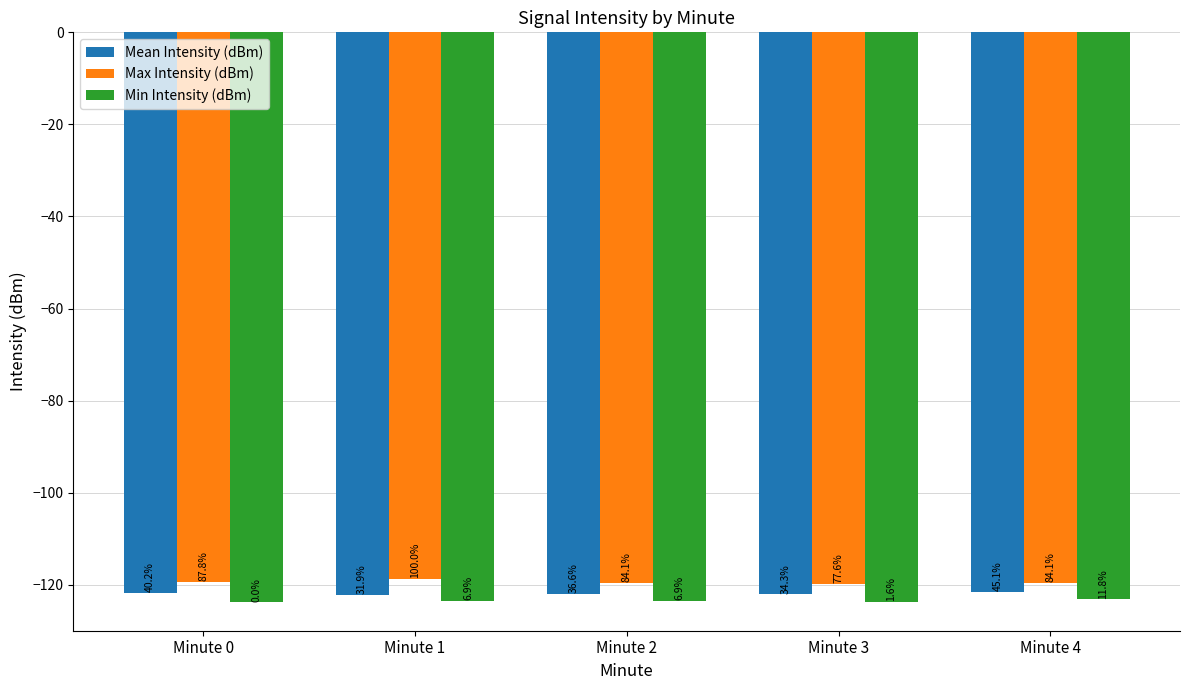

What are all the series names shown in the legend?

Mean Intensity (dBm), Max Intensity (dBm), Min Intensity (dBm)